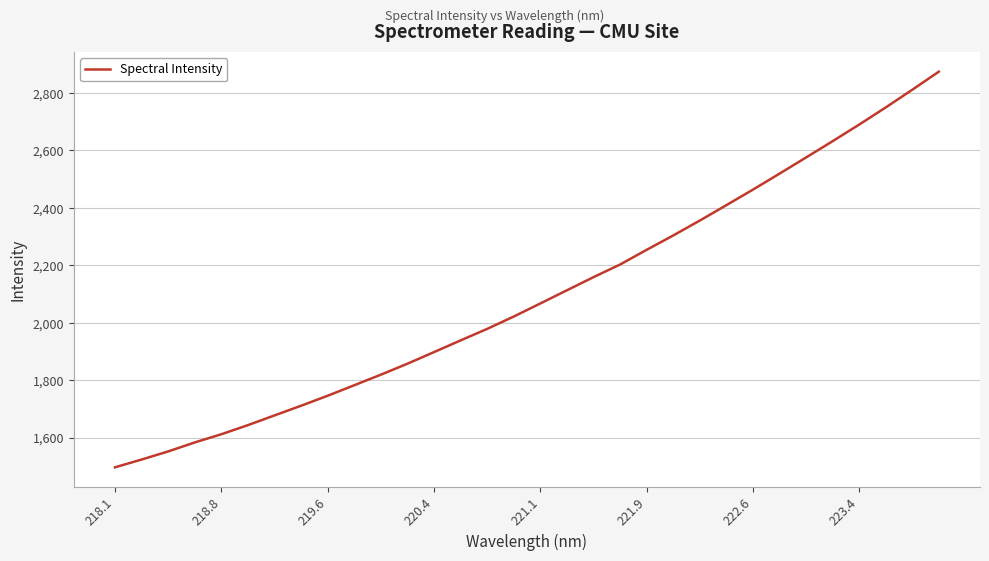

What is the difference between the maximum and minimum values?

1377.1